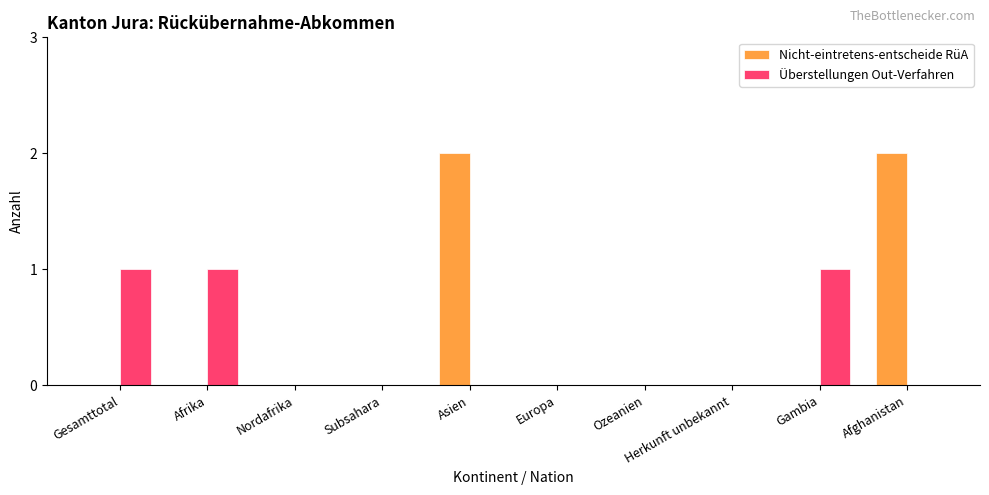

True or false: Nicht-eintretens-entscheide RüA has a value of 1 at Afrika.

False